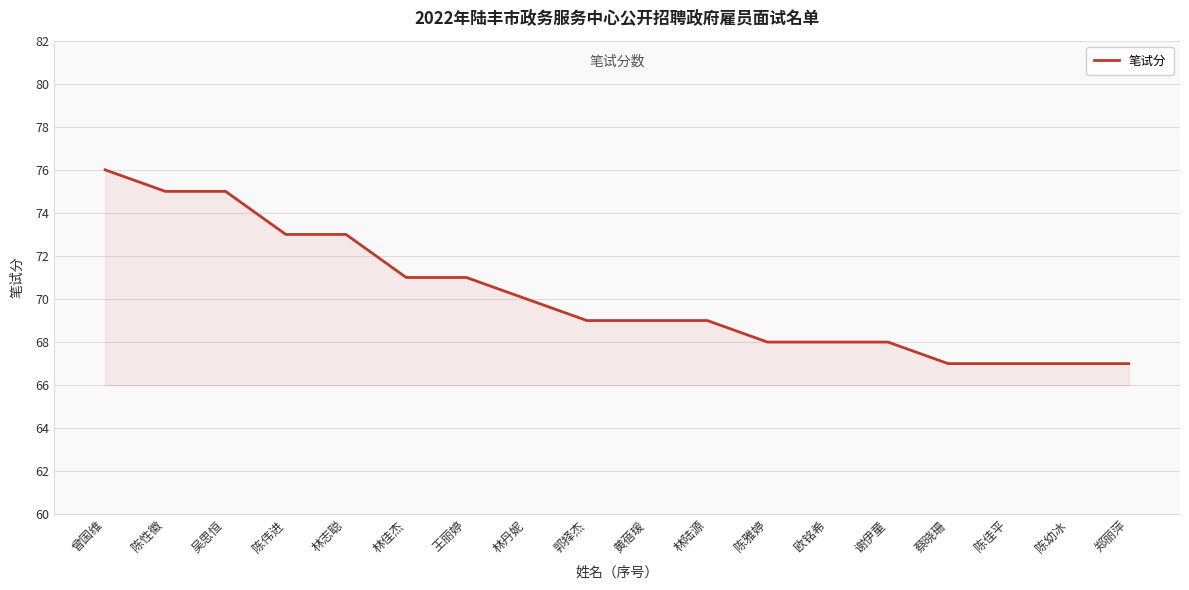

What position from the left is 林佳杰?

6